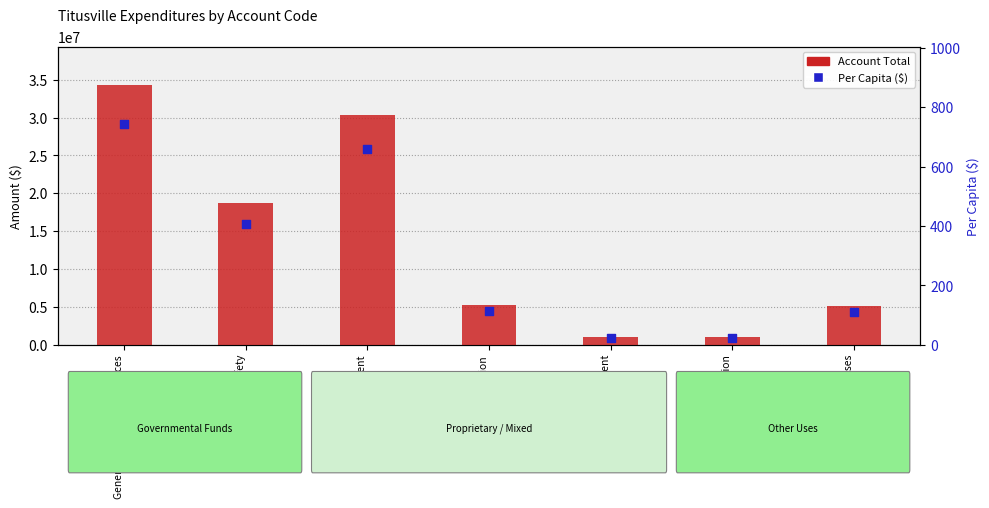

Which series has the widest spread of Y values?

Account Total